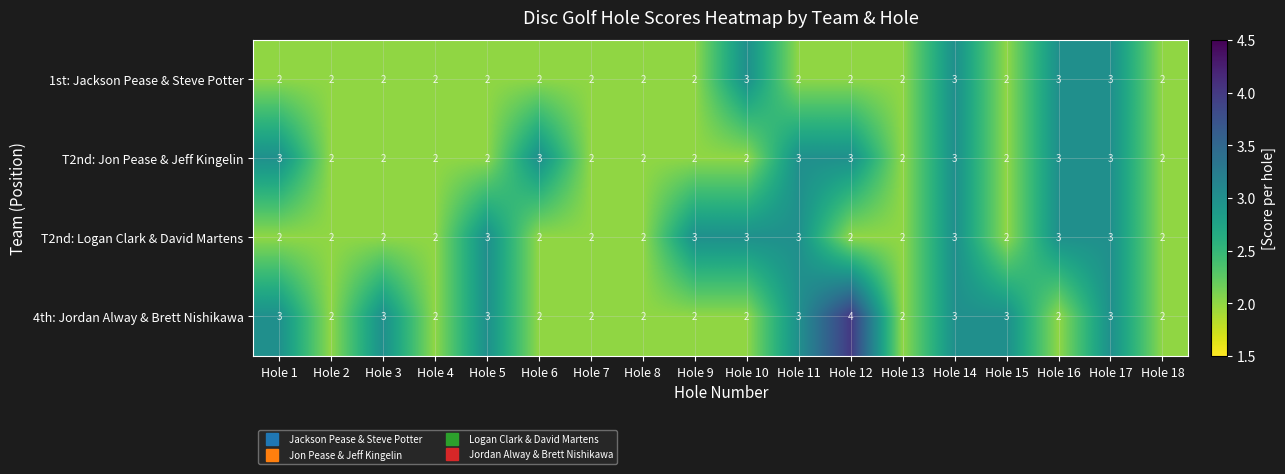

How many T2nd: Logan Clark & David Martens values are between 2 and 3?

18